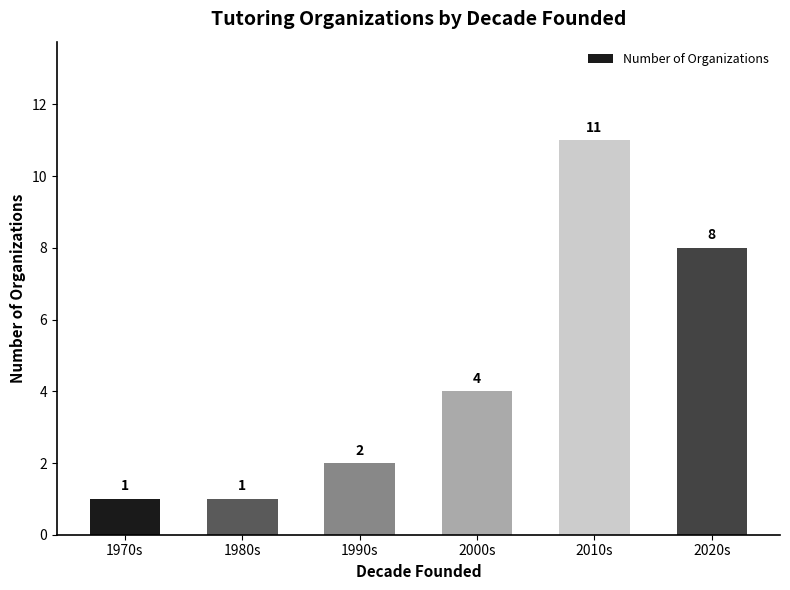

At which label is the value closest to 6?

2000s